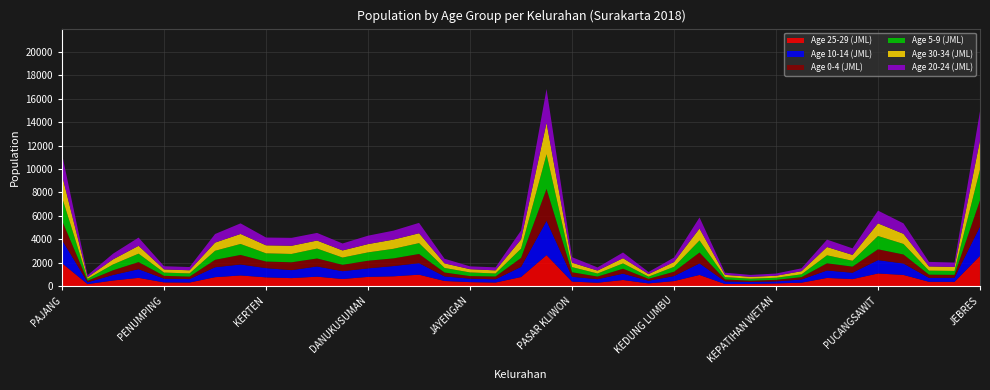

Reading left to right, what are all the values shown in this chart?

Age 25-29 (JML): PAJANG=1948	LAWEYAN=163	BUMI=474	PANULARAN=699	PENUMPING=312	SRIWEDARI=299	PURWOSARI=757	SONDAKAN=904	KERTEN=741	JAJAR=676	KARANGASEM=801	JOYOTAKAN=600	DANUKUSUMAN=783	SERENGAN=831	TIPES=969	KRATONAN=431	JAYENGAN=334	KEMLAYAN=300	JOYOSURAN=770	SEMANGGI=2641	PASAR KLIWON=378	GAJAHAN=284	BALUWARTI=515	KAMPUNG BARU=224	KEDUNG LUMBU=425	SANGKRAH=948	KAUMAN=174	KEPATIHAN KULON=181	KEPATIHAN WETAN=221	SUDIROPRAJAN=287	GANDEKAN=692	SEWU=591	PUCANGSAWIT=1073	JAGALAN=947	PURWODININGRATAN=362	TEGALHARJO=357	JEBRES=2579
Age 10-14 (JML): PAJANG=1979	LAWEYAN=157	BUMI=472	PANULARAN=741	PENUMPING=316	SRIWEDARI=295	PURWOSARI=849	SONDAKAN=938	KERTEN=791	JAJAR=683	KARANGASEM=872	JOYOTAKAN=669	DANUKUSUMAN=728	SERENGAN=878	TIPES=985	KRATONAN=392	JAYENGAN=296	KEMLAYAN=276	JOYOSURAN=864	SEMANGGI=2929	PASAR KLIWON=413	GAJAHAN=301	BALUWARTI=543	KAMPUNG BARU=229	KEDUNG LUMBU=425	SANGKRAH=987	KAUMAN=225	KEPATIHAN KULON=162	KEPATIHAN WETAN=174	SUDIROPRAJAN=271	GANDEKAN=636	SEWU=546	PUCANGSAWIT=1143	JAGALAN=977	PURWODININGRATAN=332	TEGALHARJO=351	JEBRES=2501
Age 0-4 (JML): PAJANG=1660	LAWEYAN=132	BUMI=403	PANULARAN=607	PENUMPING=243	SRIWEDARI=213	PURWOSARI=636	SONDAKAN=817	KERTEN=561	JAJAR=670	KARANGASEM=683	JOYOTAKAN=545	DANUKUSUMAN=653	SERENGAN=656	TIPES=786	KRATONAN=334	JAYENGAN=221	KEMLAYAN=240	JOYOSURAN=768	SEMANGGI=2732	PASAR KLIWON=386	GAJAHAN=226	BALUWARTI=422	KAMPUNG BARU=163	KEDUNG LUMBU=373	SANGKRAH=930	KAUMAN=164	KEPATIHAN KULON=114	KEPATIHAN WETAN=135	SUDIROPRAJAN=203	GANDEKAN=617	SEWU=520	PUCANGSAWIT=925	JAGALAN=770	PURWODININGRATAN=279	TEGALHARJO=247	JEBRES=2249
Age 5-9 (JML): PAJANG=1979	LAWEYAN=164	BUMI=496	PANULARAN=719	PENUMPING=277	SRIWEDARI=273	PURWOSARI=769	SONDAKAN=937	KERTEN=699	JAJAR=712	KARANGASEM=845	JOYOTAKAN=618	DANUKUSUMAN=711	SERENGAN=816	TIPES=926	KRATONAN=388	JAYENGAN=309	KEMLAYAN=258	JOYOSURAN=788	SEMANGGI=2959	PASAR KLIWON=440	GAJAHAN=260	BALUWARTI=454	KAMPUNG BARU=188	KEDUNG LUMBU=415	SANGKRAH=1032	KAUMAN=201	KEPATIHAN KULON=172	KEPATIHAN WETAN=177	SUDIROPRAJAN=240	GANDEKAN=681	SEWU=501	PUCANGSAWIT=1135	JAGALAN=901	PURWODININGRATAN=340	TEGALHARJO=335	JEBRES=2618
Age 30-34 (JML): PAJANG=1896	LAWEYAN=138	BUMI=436	PANULARAN=670	PENUMPING=271	SRIWEDARI=267	PURWOSARI=700	SONDAKAN=856	KERTEN=686	JAJAR=700	KARANGASEM=686	JOYOTAKAN=609	DANUKUSUMAN=710	SERENGAN=789	TIPES=845	KRATONAN=391	JAYENGAN=279	KEMLAYAN=264	JOYOSURAN=790	SEMANGGI=2687	PASAR KLIWON=376	GAJAHAN=250	BALUWARTI=446	KAMPUNG BARU=212	KEDUNG LUMBU=415	SANGKRAH=1017	KAUMAN=190	KEPATIHAN KULON=158	KEPATIHAN WETAN=169	SUDIROPRAJAN=267	GANDEKAN=709	SEWU=502	PUCANGSAWIT=1080	JAGALAN=866	PURWODININGRATAN=361	TEGALHARJO=340	JEBRES=2503
Age 20-24 (JML): PAJANG=1785	LAWEYAN=170	BUMI=485	PANULARAN=705	PENUMPING=273	SRIWEDARI=275	PURWOSARI=735	SONDAKAN=904	KERTEN=666	JAJAR=676	KARANGASEM=652	JOYOTAKAN=595	DANUKUSUMAN=719	SERENGAN=765	TIPES=887	KRATONAN=396	JAYENGAN=242	KEMLAYAN=259	JOYOSURAN=760	SEMANGGI=2885	PASAR KLIWON=472	GAJAHAN=270	BALUWARTI=487	KAMPUNG BARU=185	KEDUNG LUMBU=381	SANGKRAH=946	KAUMAN=187	KEPATIHAN KULON=162	KEPATIHAN WETAN=191	SUDIROPRAJAN=247	GANDEKAN=631	SEWU=560	PUCANGSAWIT=1089	JAGALAN=895	PURWODININGRATAN=389	TEGALHARJO=378	JEBRES=2490